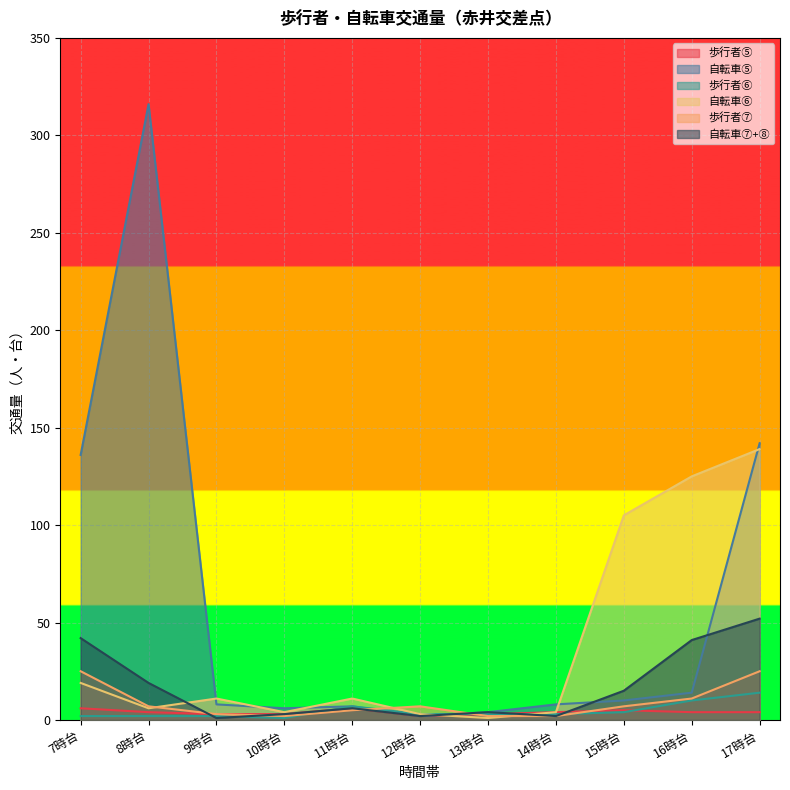

What are all the series names shown in the legend?

歩行者⑤, 自転車⑤, 歩行者⑥, 自転車⑥, 歩行者⑦, 自転車⑦+⑧